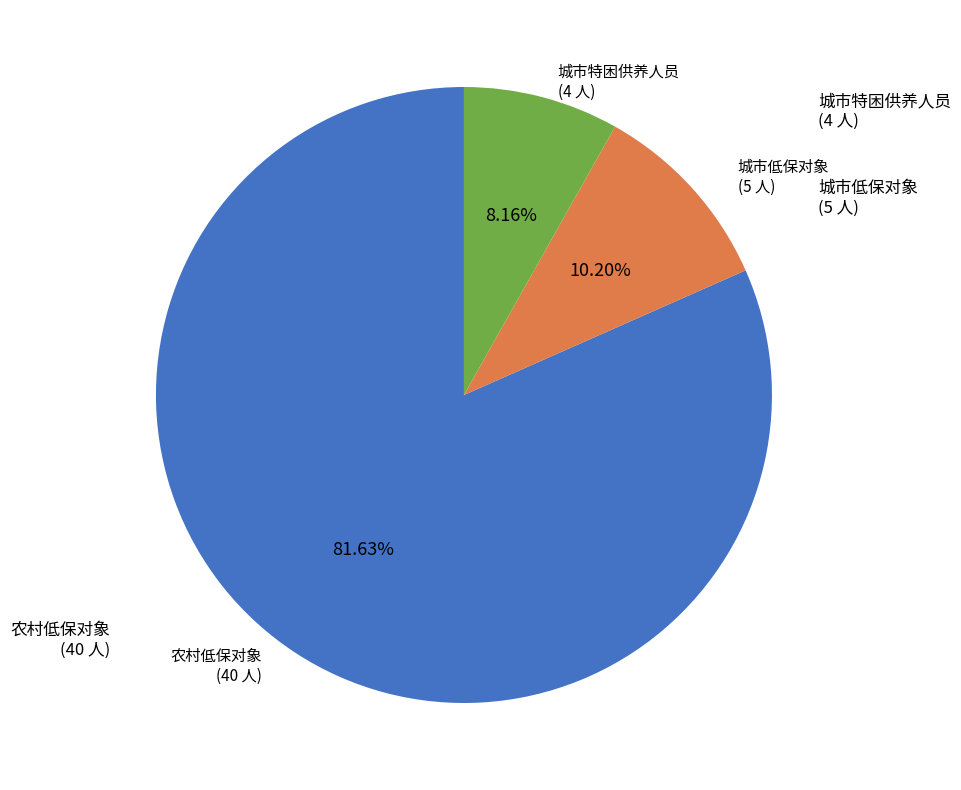

To the nearest percent, what is the difference between the 城市特困供养人员 and 农村低保对象 slice percentages?

73%